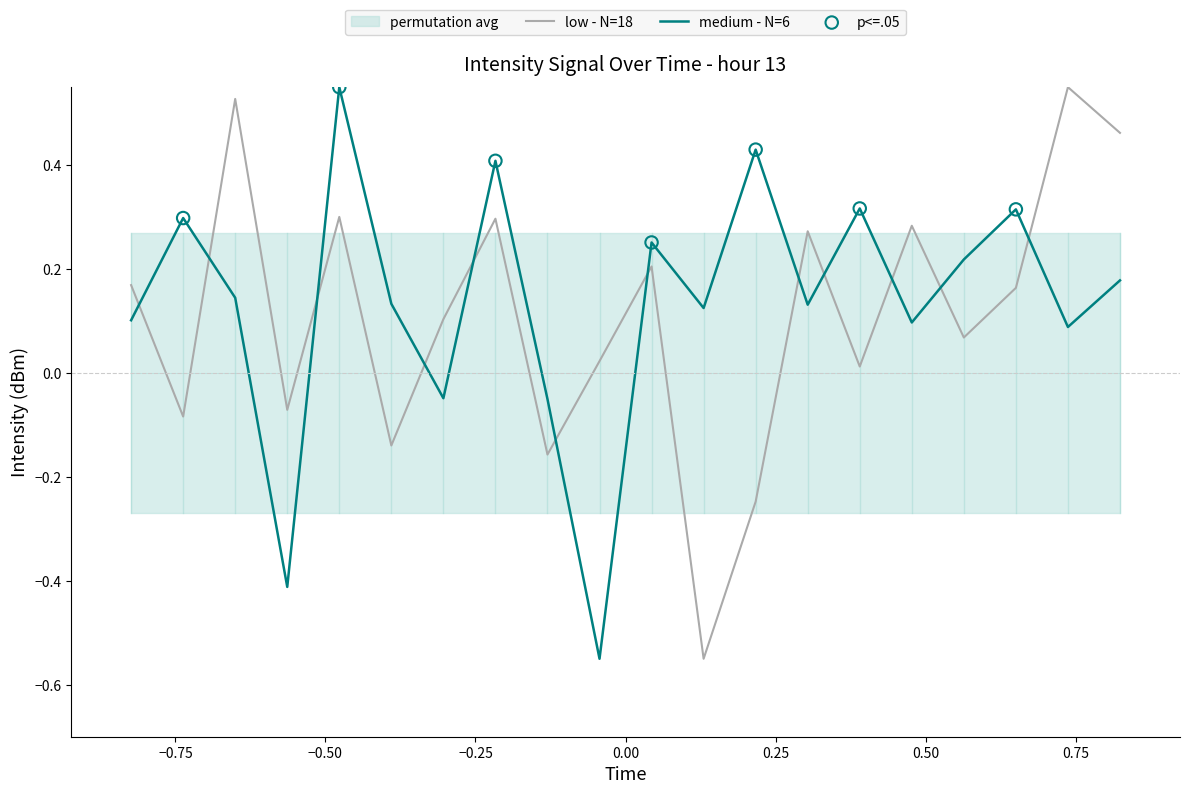

True or false: low - N=18 and medium - N=6 cross at least once.

True